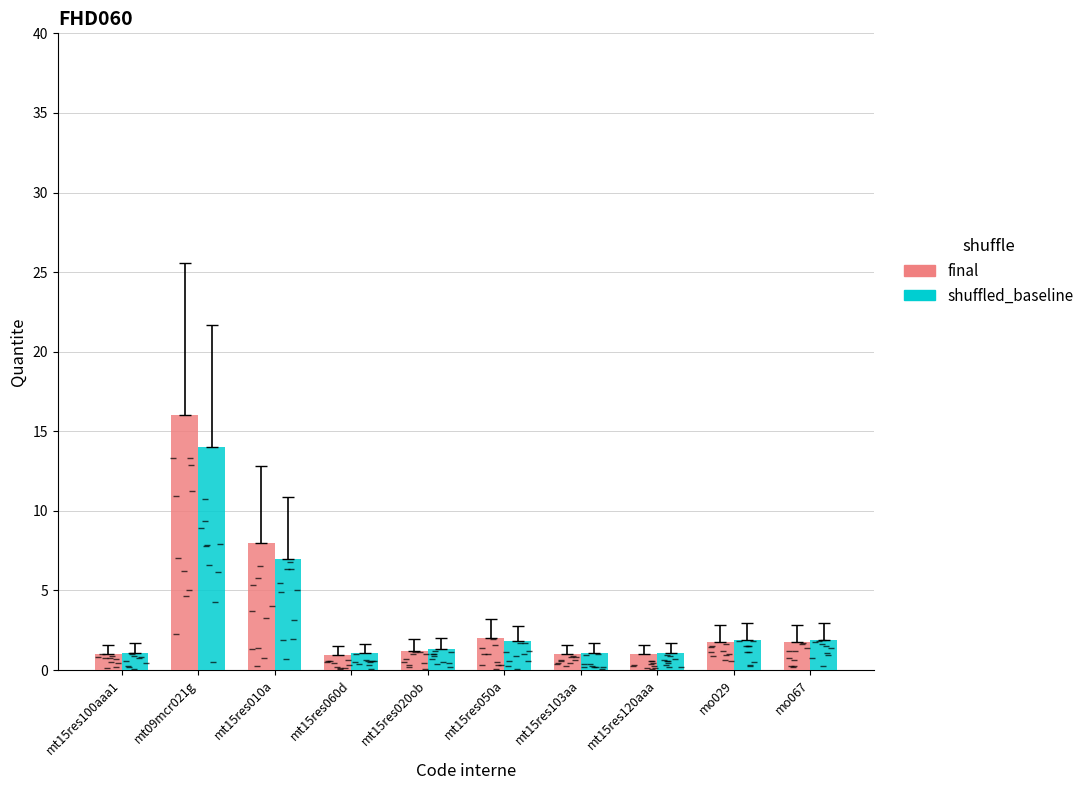

At which category is the sum across all series the highest?

mt09mcr021g